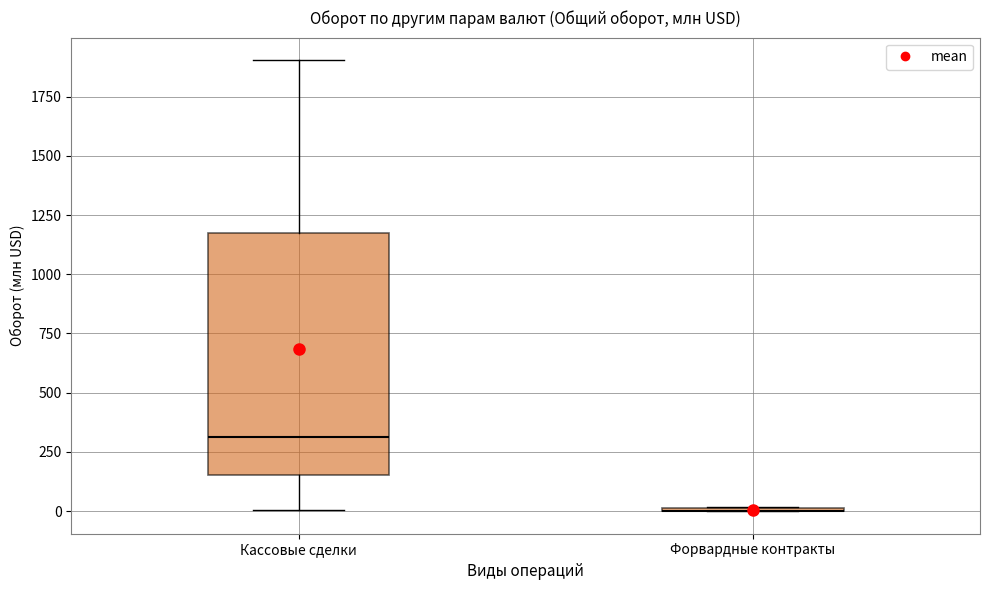

Reading left to right, transcribe this box plot: for each box, give where its median line is, the range the box spans, and where its two whiskers end, as read against the y-axis. The values are not printed on the chart, so give them approximately, as read against the axis.

Кассовые сделки: median 300, box 150 to 1200, whiskers 0 to 1900
Форвардные контракты: box collapsed to a line at 0, whiskers 0 to 0